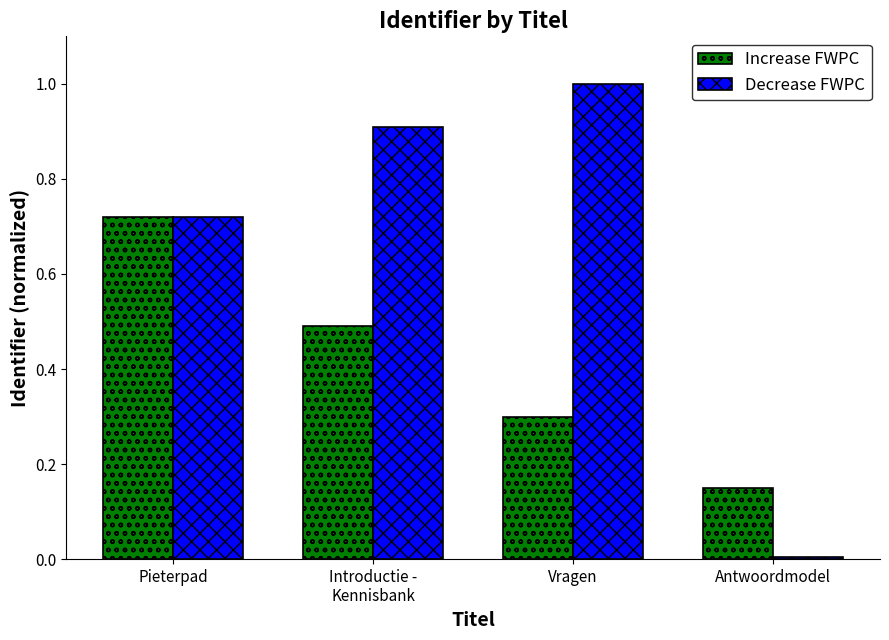

What value does the Increase FWPC series have at Vragen?

0.3